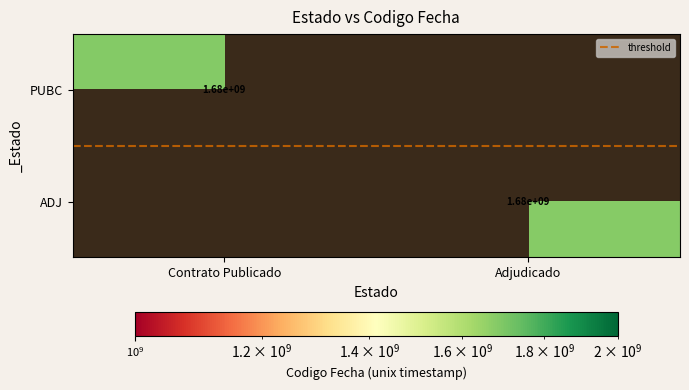

Read the ADJ value at Adjudicado.

1679477235.0